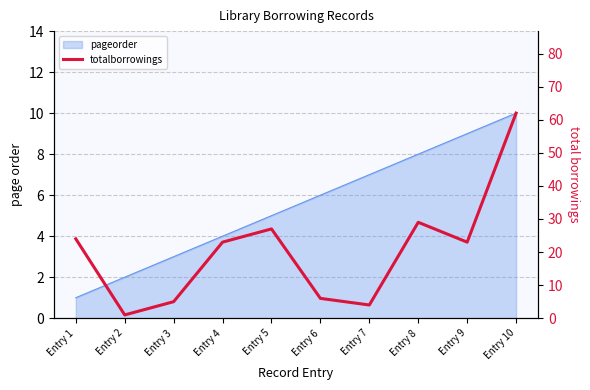

What is the difference between the maximum and minimum values?

61